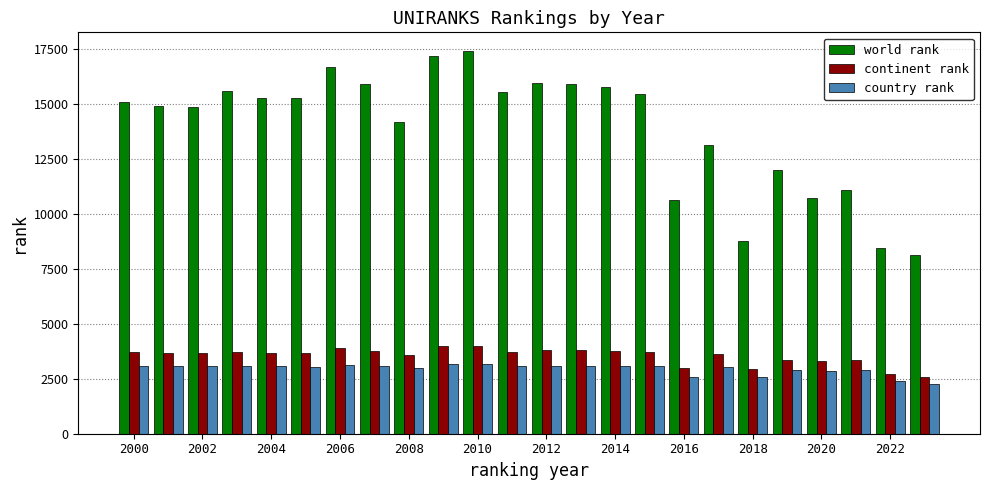

What is the difference between the maximum and minimum values in the world rank series?

9268